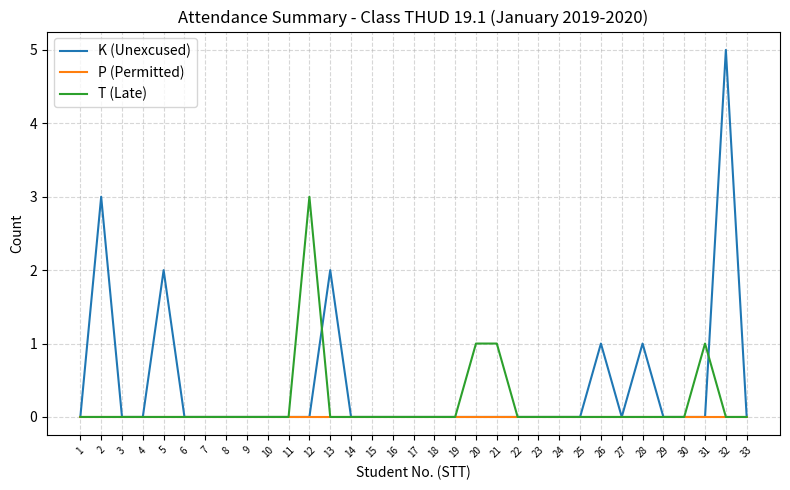

At which label does T (Late) reach its peak?

12